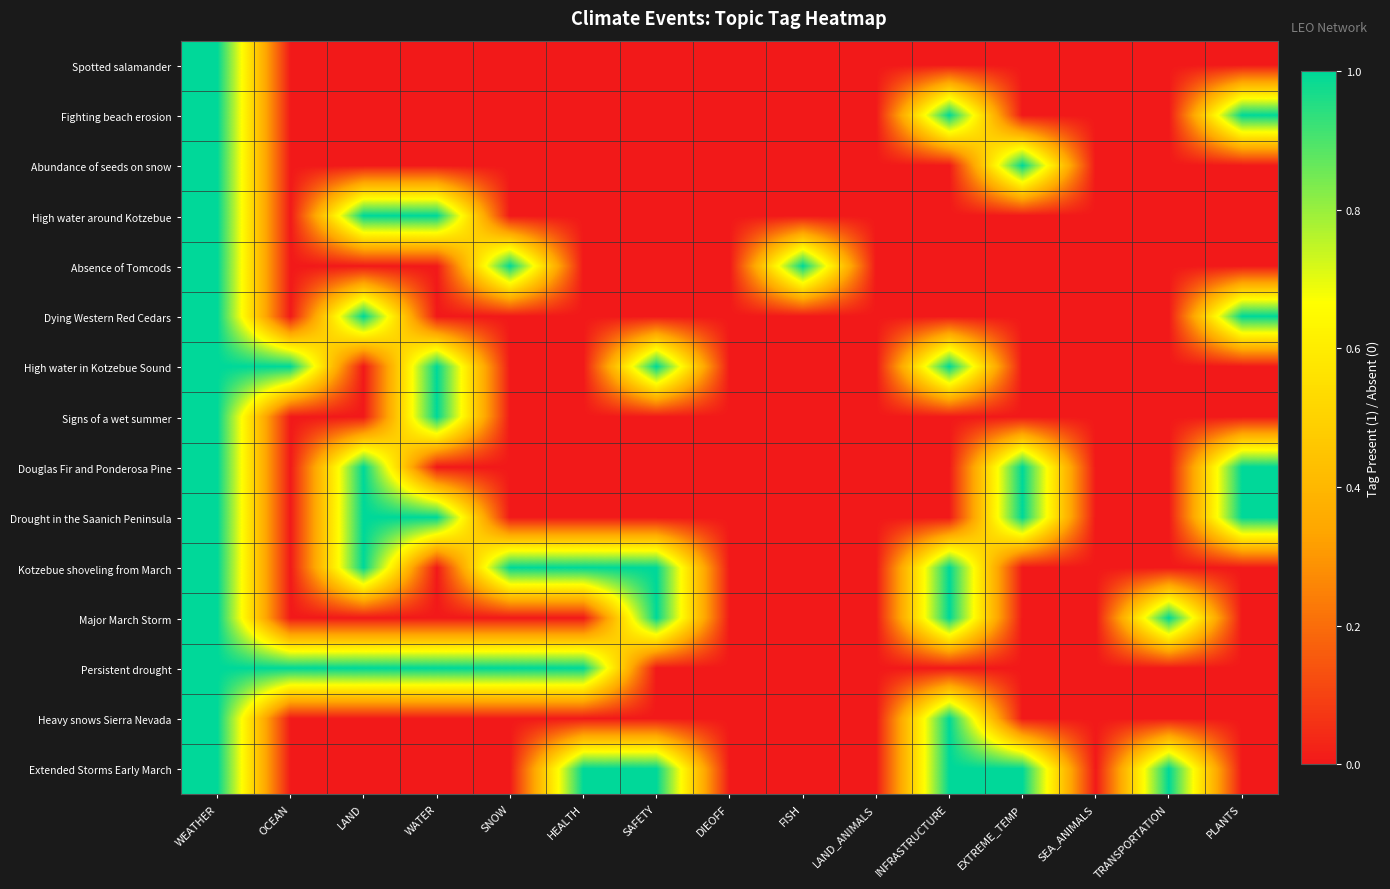

Which has a higher value, HEALTH or TRANSPORTATION?

HEALTH